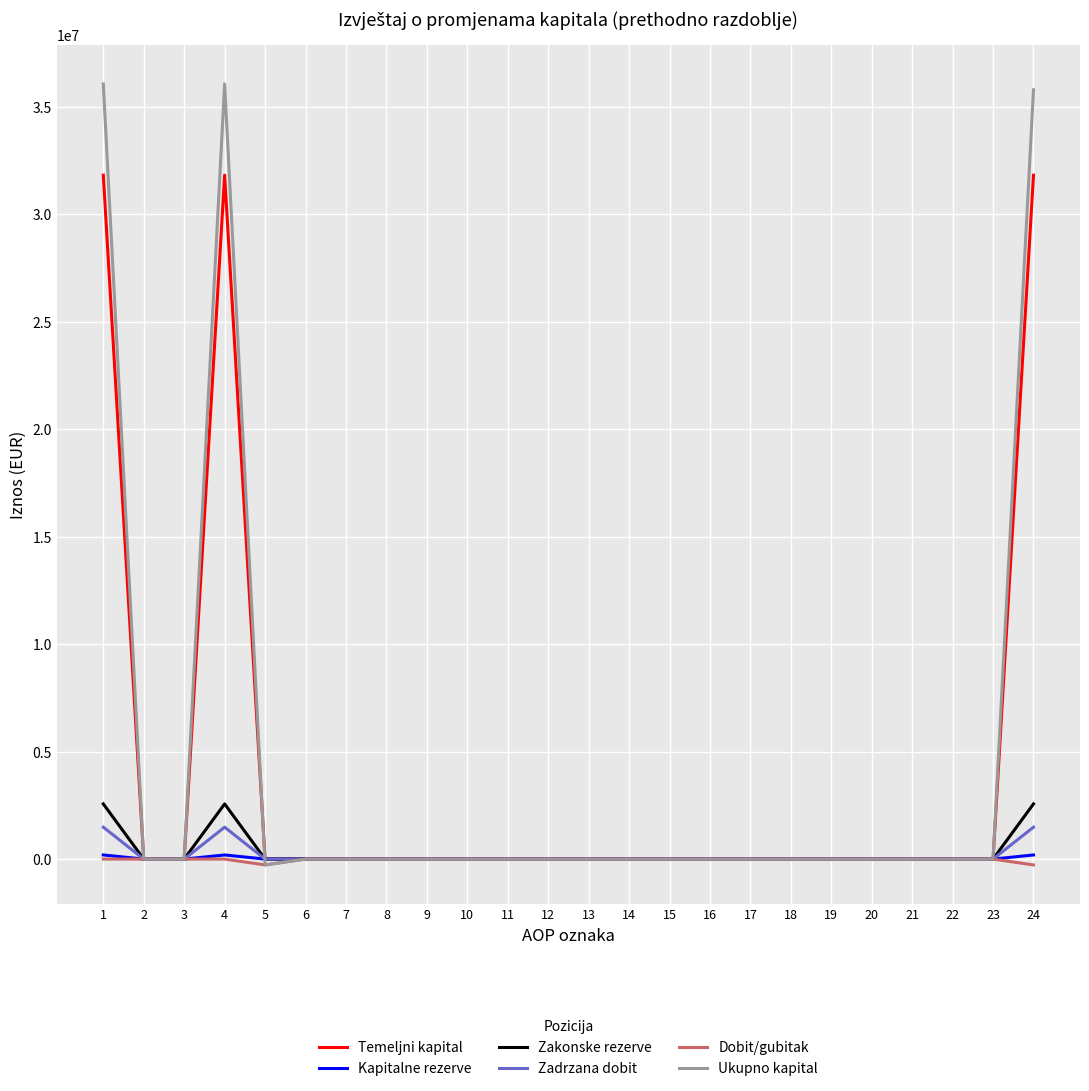

What is the sum of all Zakonske rezerve values?

7699653